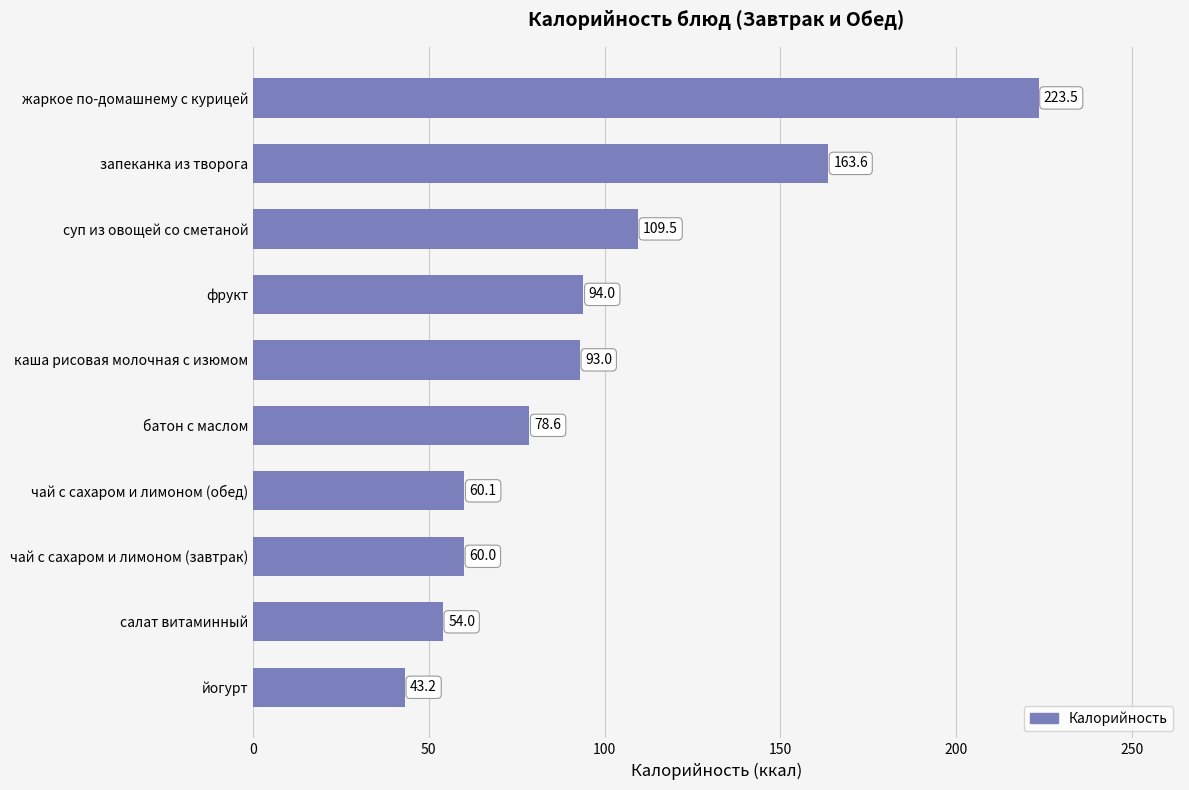

Read the value at чай с сахаром и лимоном (обед).

60.1